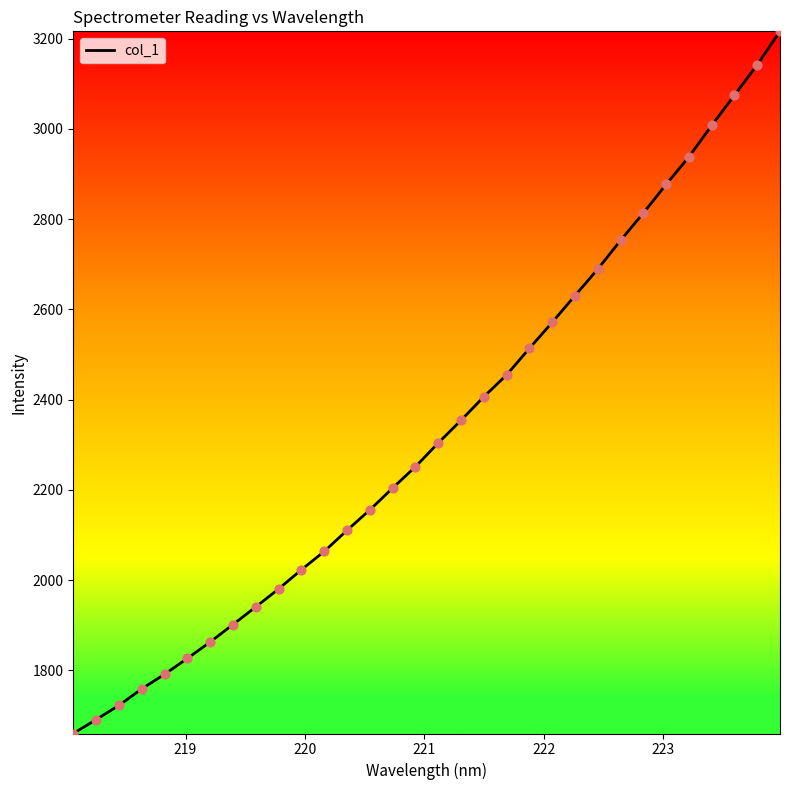

What is the difference between the maximum and minimum values?

1555.5